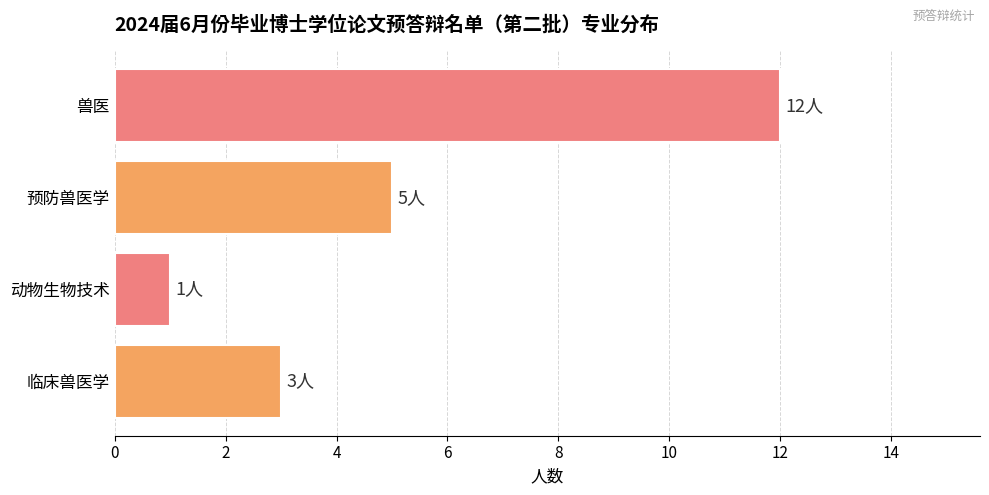

At which category does the chart reach its minimum across all series?

动物生物技术